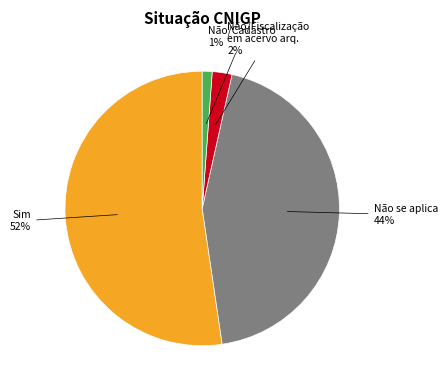

Does any single category account for the majority?

Yes